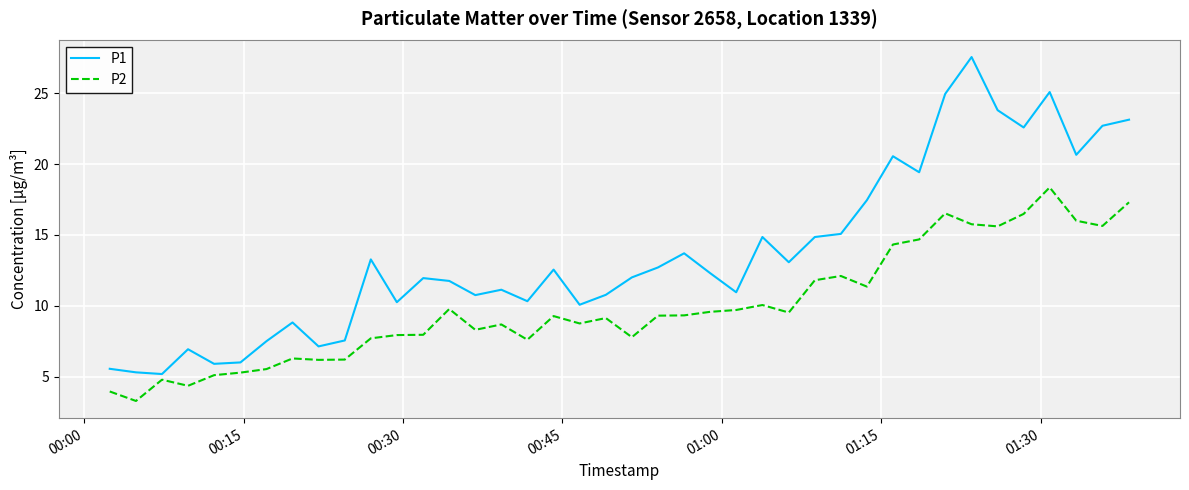

Which series has the largest range (max minus min)?

P1